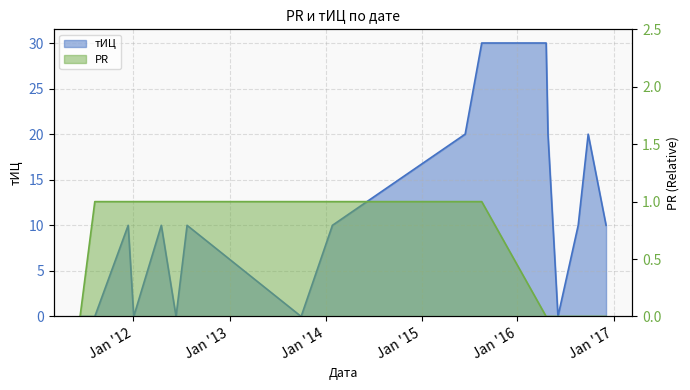

Reading left to right, list all the values displayed in this chart.

PR: 2011-06-12=0	2011-08-07=1	2011-12-12=1	2012-01-02=1	2012-04-16=1	2012-06-11=1	2012-07-23=1	2013-09-30=1	2014-01-27=1	2015-06-16=1	2015-08-18=1	2016-04-19=0	2016-04-26=0	2016-06-03=0	2016-08-19=0	2016-09-26=0	2016-12-03=0
тИЦ: 2011-06-12=0	2011-08-07=0	2011-12-12=10	2012-01-02=0	2012-04-16=10	2012-06-11=0	2012-07-23=10	2013-09-30=0	2014-01-27=10	2015-06-16=20	2015-08-18=30	2016-04-19=30	2016-04-26=20	2016-06-03=0	2016-08-19=10	2016-09-26=20	2016-12-03=10